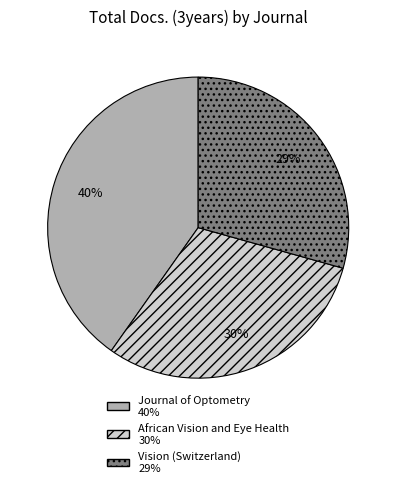

Do Vision (Switzerland) and African Vision and Eye Health together represent more than half of the pie?

Yes